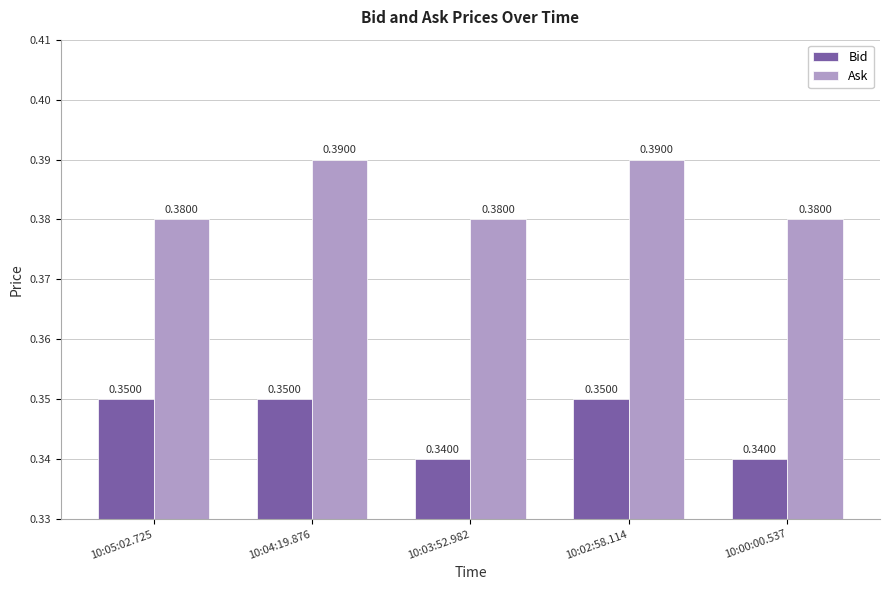

Is the value of Bid at 10:05:02.725 greater than the value of Ask at 10:00:00.537?

No